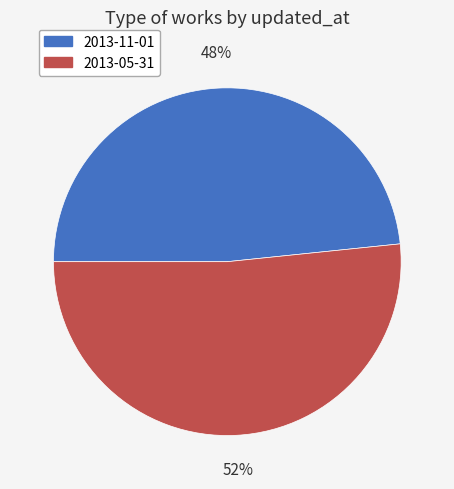

Is there a majority slice in this chart?

Yes